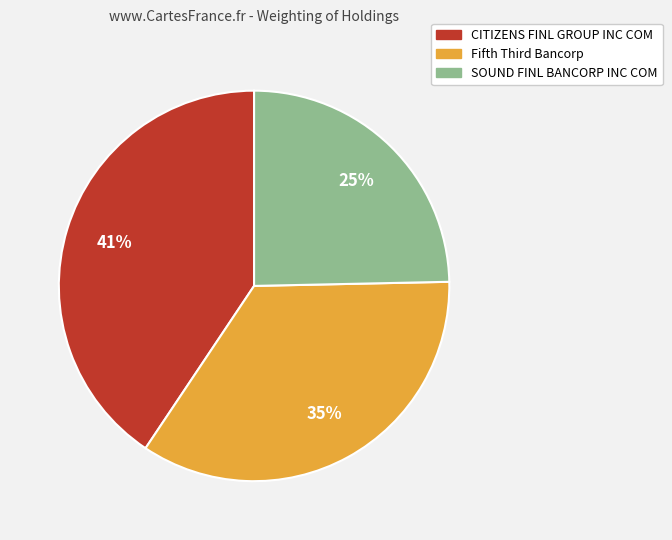

What is the largest slice in the pie chart?

CITIZENS FINL GROUP INC COM